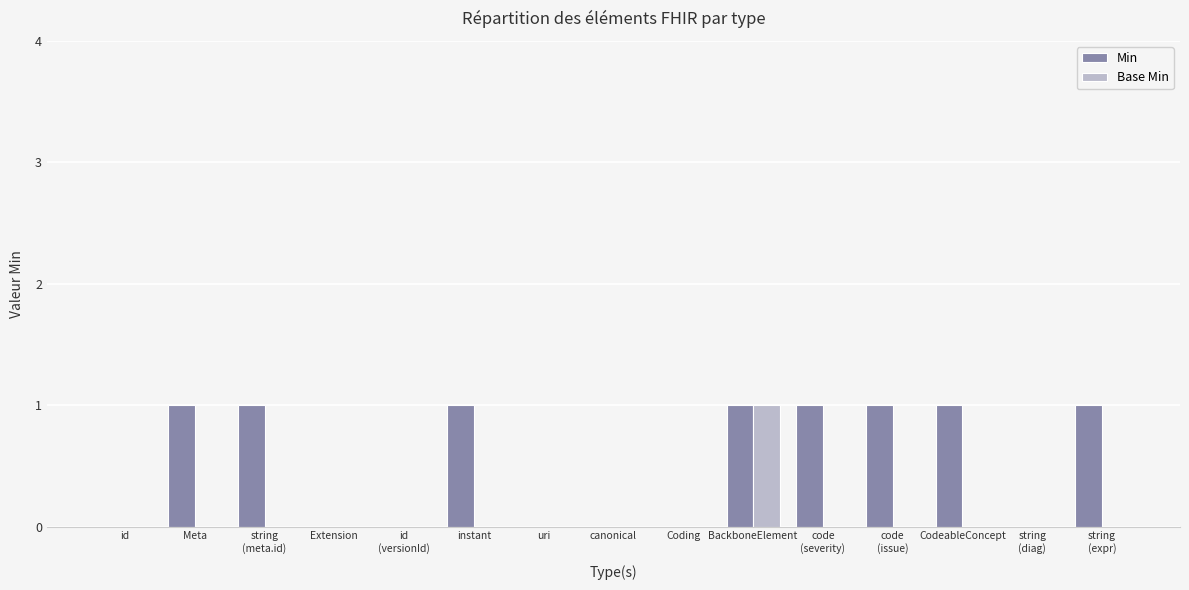

Which series has the largest total across all categories?

Min